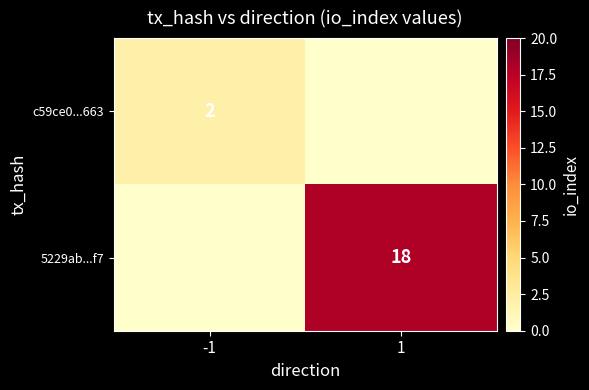

Is it true that c59ce0...663 equals 3 at -1?

False